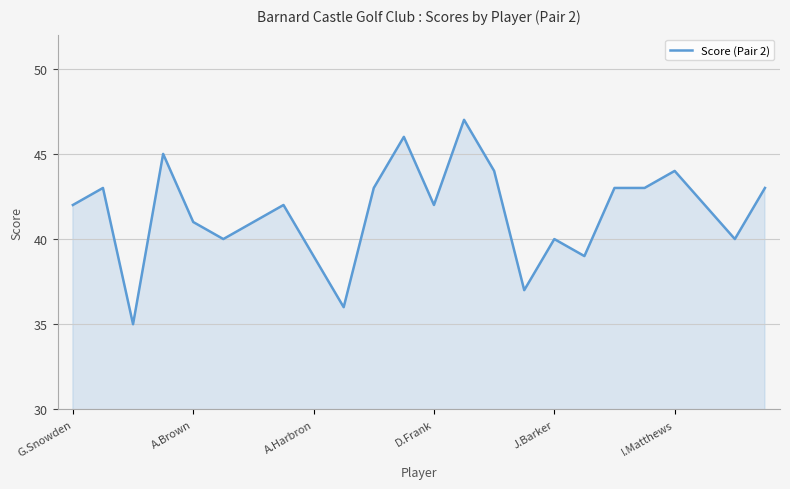

What is the minimum value shown in the chart?

35